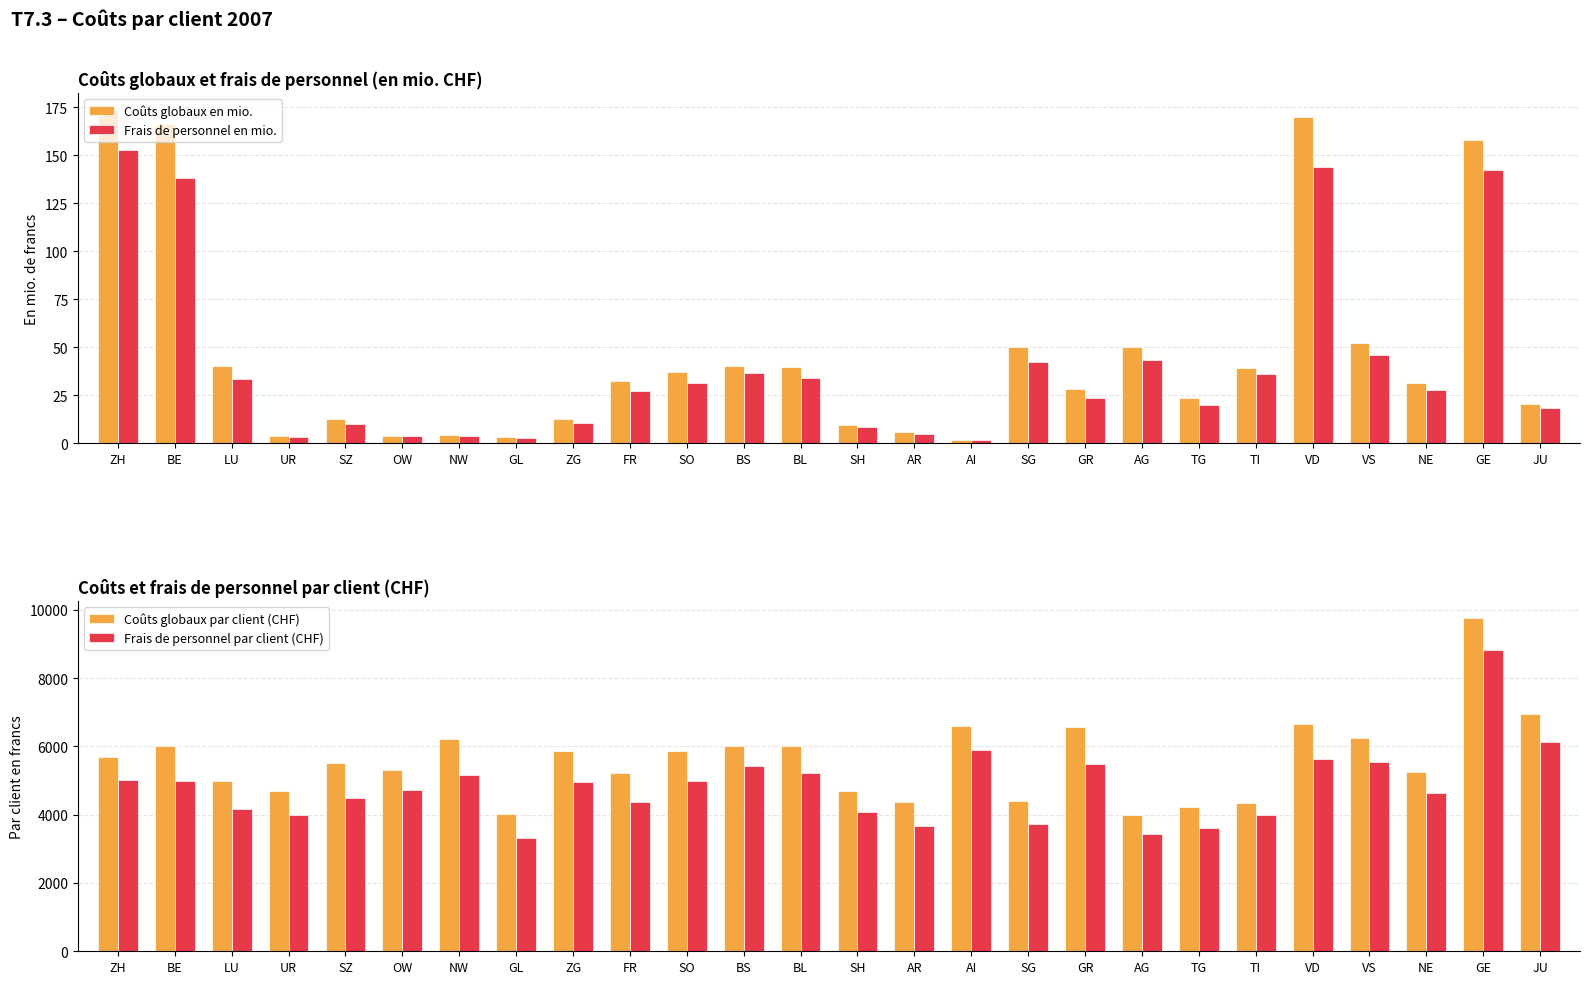

What is the label of the 19th bar from the right?

GL